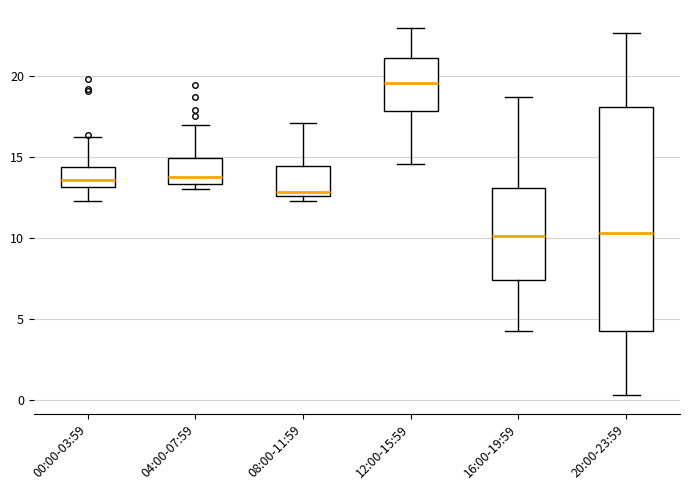

Reading left to right, read every box against the y-axis: the position of its median line, the range the box covers, and the ends of its whiskers. The values are not printed on the chart, so give them approximately, as read against the axis.

00:00-03:59: median 13.5, box 13.0 to 14.5, whiskers 12.5 to 16.5
04:00-07:59: median 14.0, box 13.5 to 15.0, whiskers 13.0 to 17.0
08:00-11:59: median 13.0, box 12.5 to 14.5, whiskers 12.5 (just below the box's lower edge) to 17.0
12:00-15:59: median 19.5, box 18.0 to 21.0, whiskers 14.5 to 23.0
16:00-19:59: median 10.0, box 7.5 to 13.0, whiskers 4.5 to 18.5
20:00-23:59: median 10.5, box 4.5 to 18.0, whiskers 0.5 to 22.5